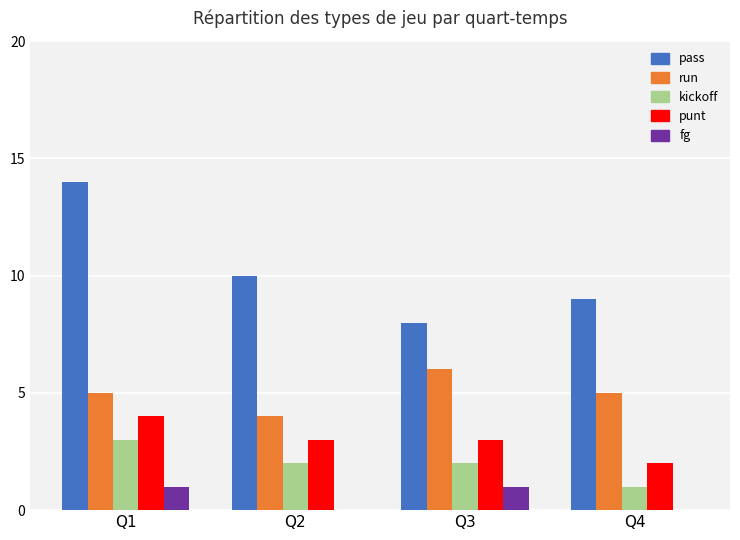

Which series has the largest range (max minus min)?

pass